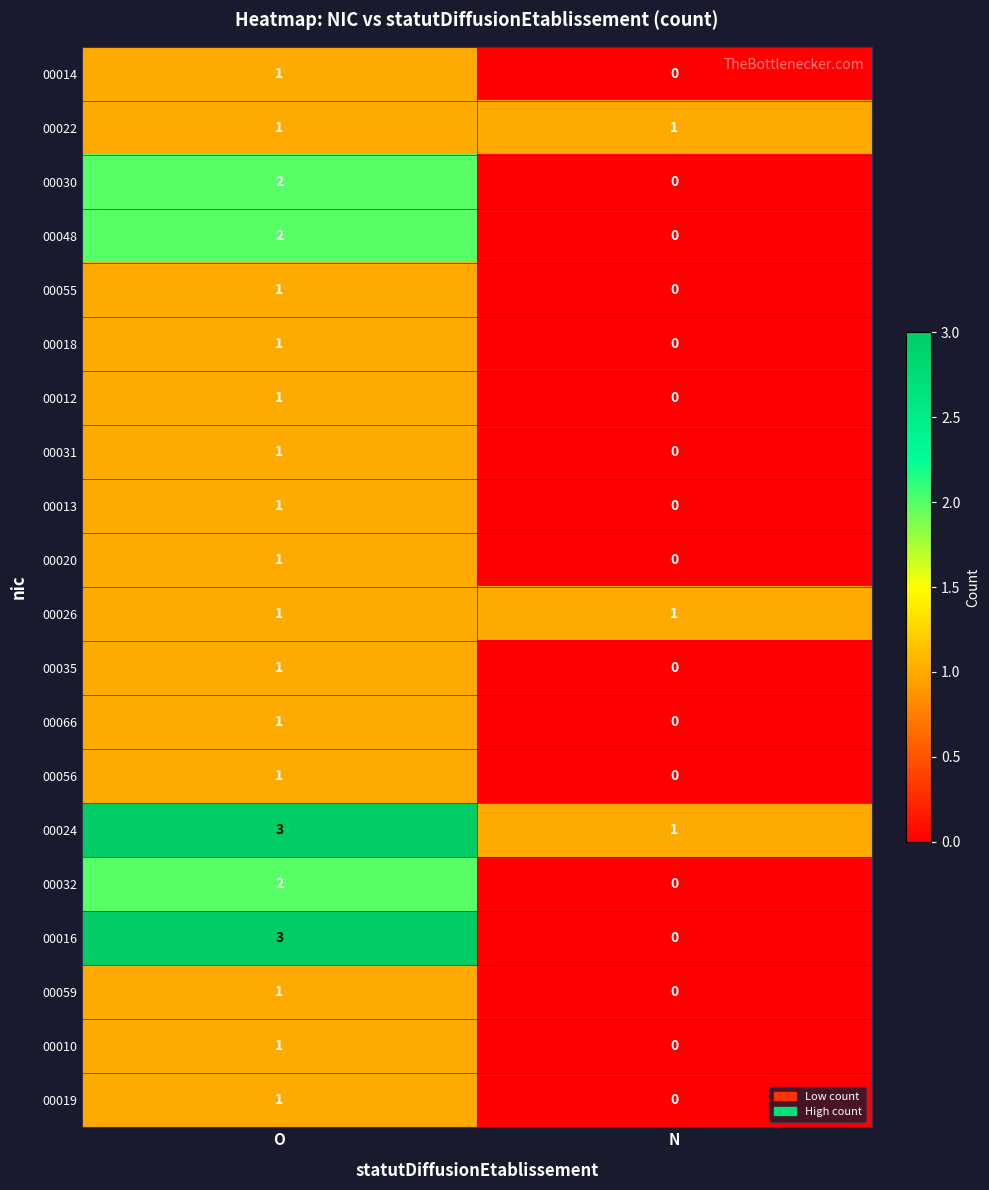

At which category is the sum across all series the highest?

O